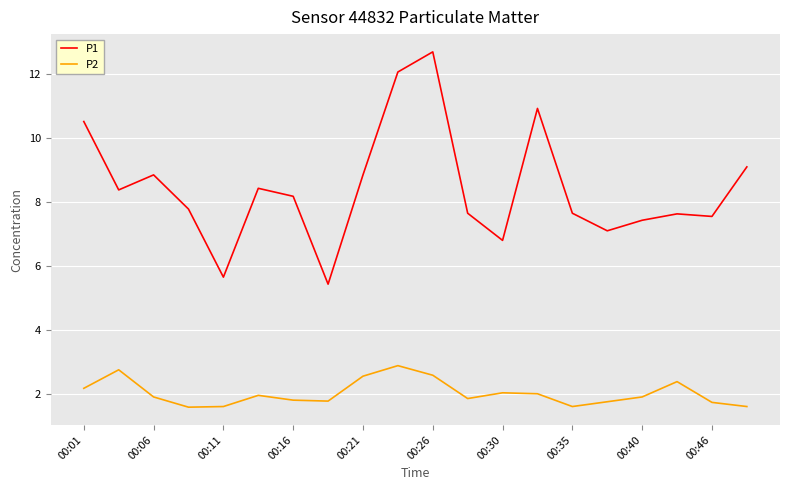

Rank the series by their average value, from highest to lowest.

P1, P2